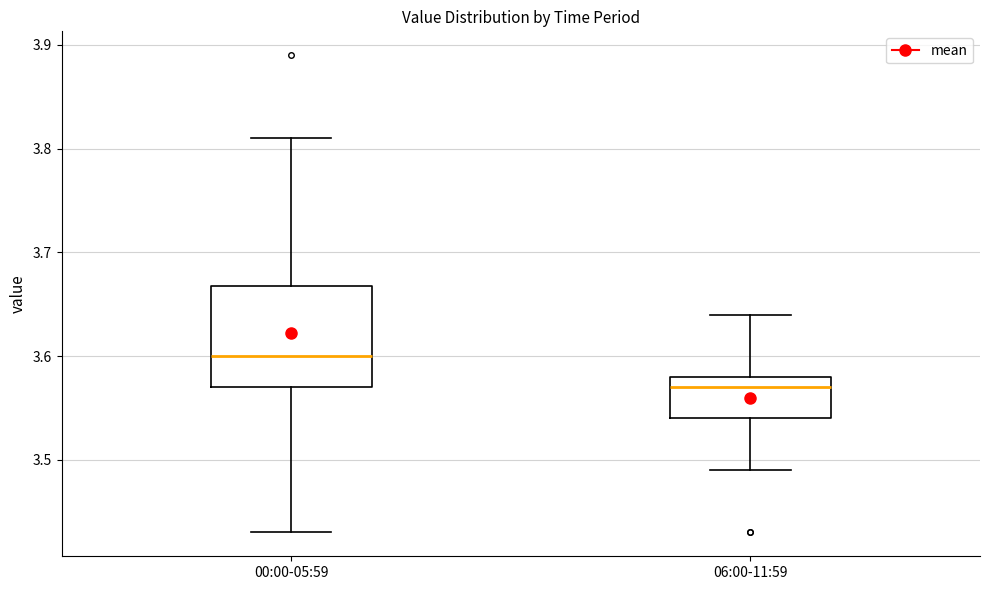

Comparing the boxes themselves (not the whiskers), which one is the tallest?

00:00-05:59